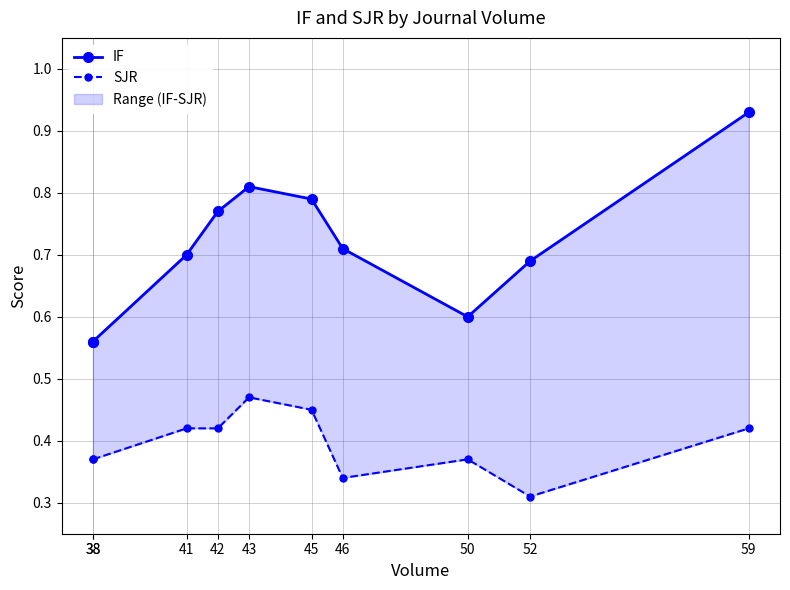

What is the value of the SJR point at the 1st from the left?

0.4